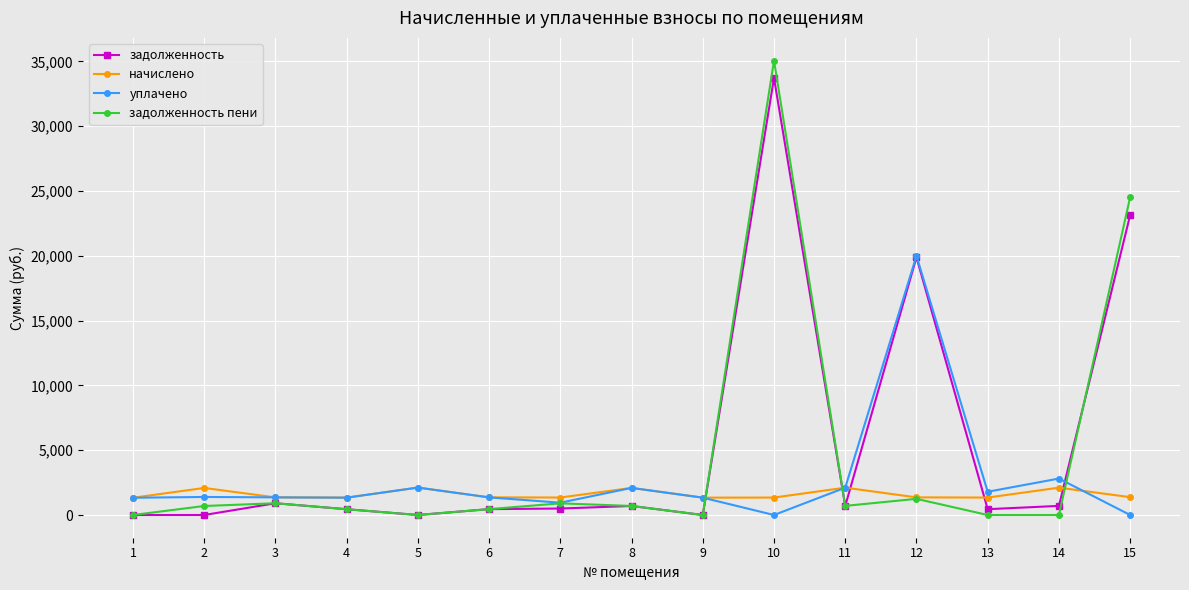

At which category does задолженность reach its first local peak?

3